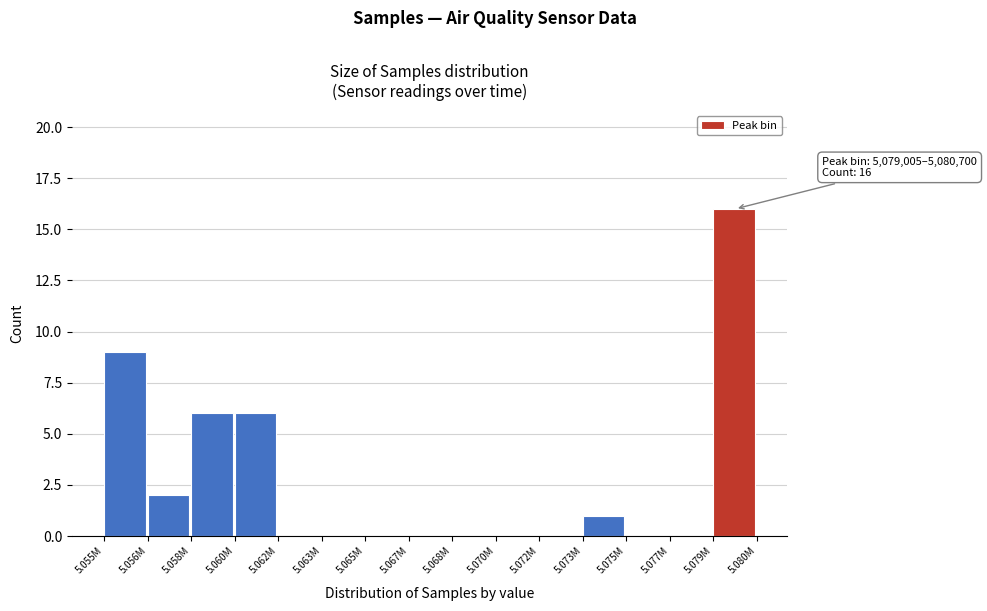

Reading left to right, what are all the values shown in this chart?

5.055M=9	5.056M=2	5.058M=6	5.060M=6	5.062M=0	5.063M=0	5.065M=0	5.067M=0	5.068M=0	5.070M=0	5.072M=0	5.073M=1	5.075M=0	5.077M=0	5.079M=16